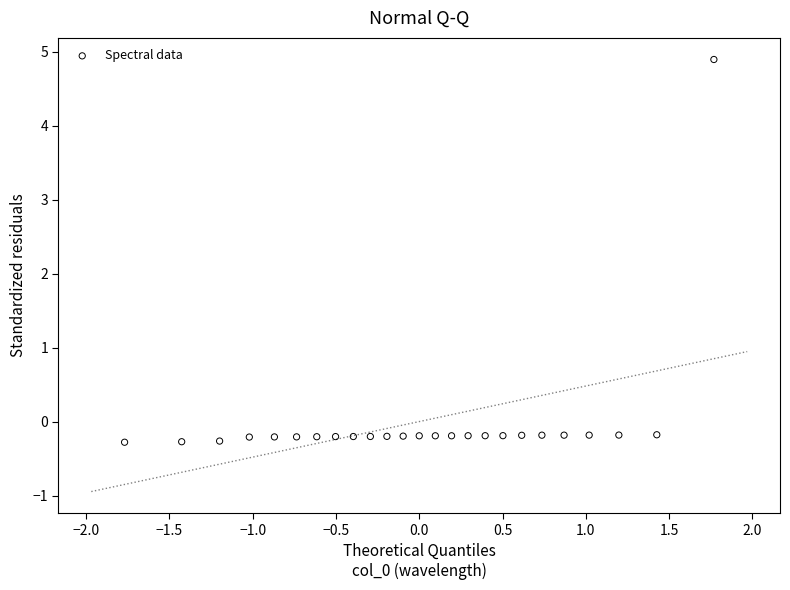

What is the range of X values (max minus min)?

3.5